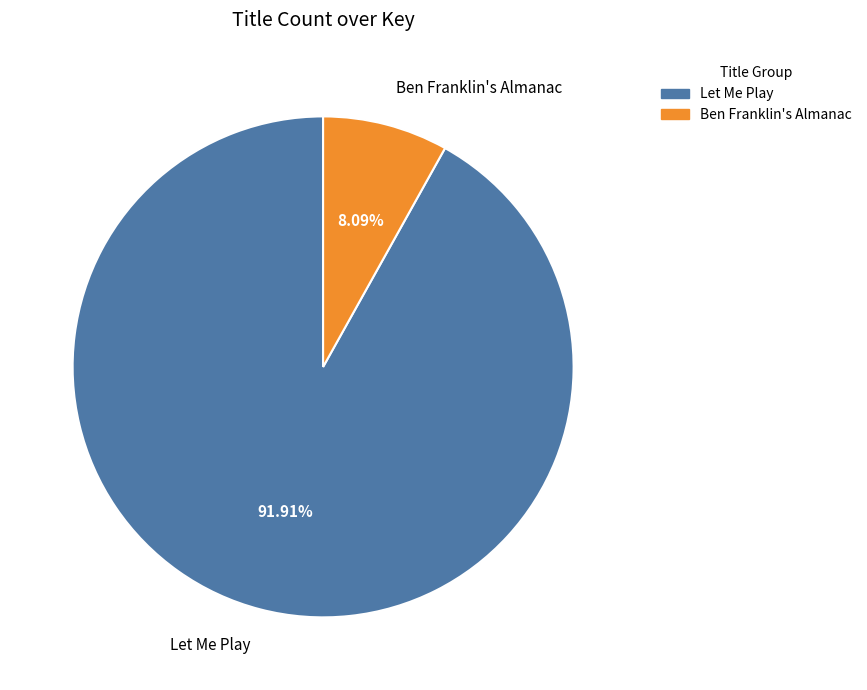

Which category has the smallest portion of the pie?

Ben Franklin's Almanac